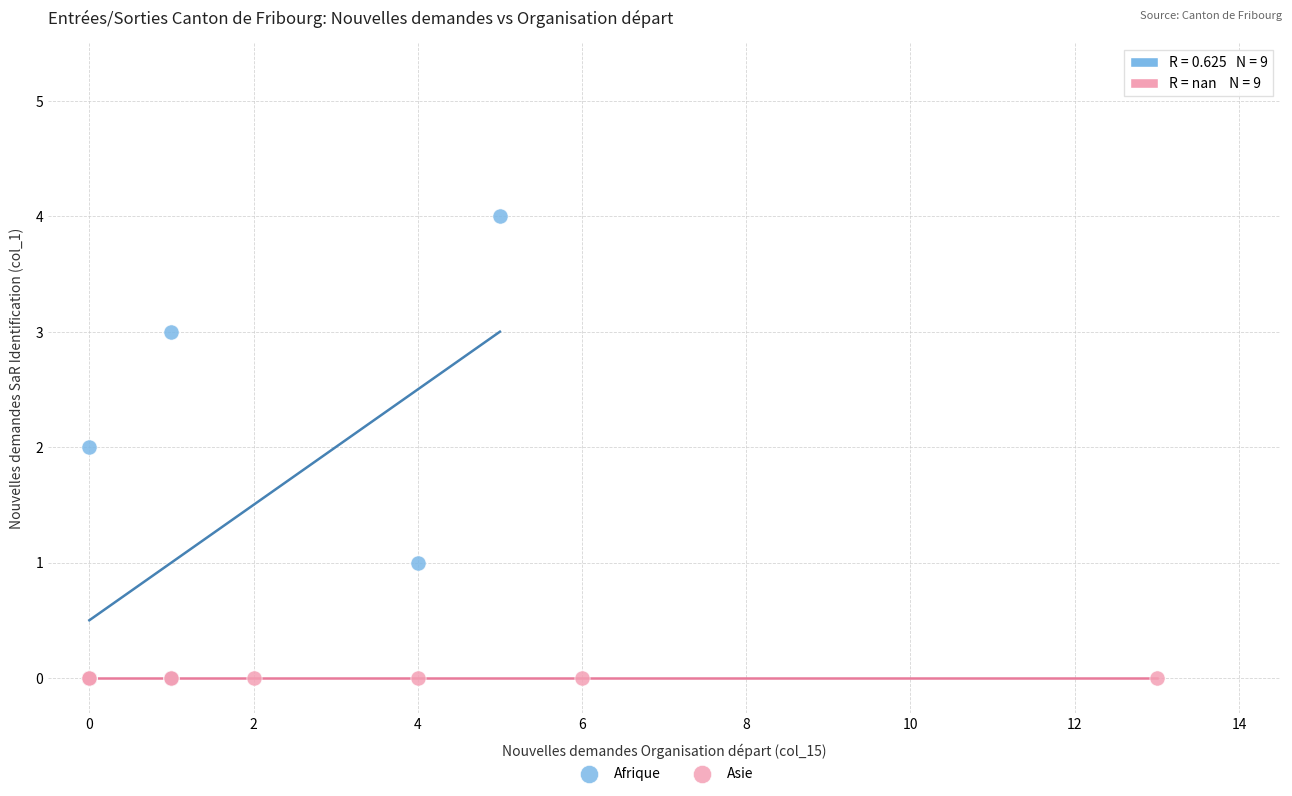

What are all the series names shown in the legend?

Afrique, Asie